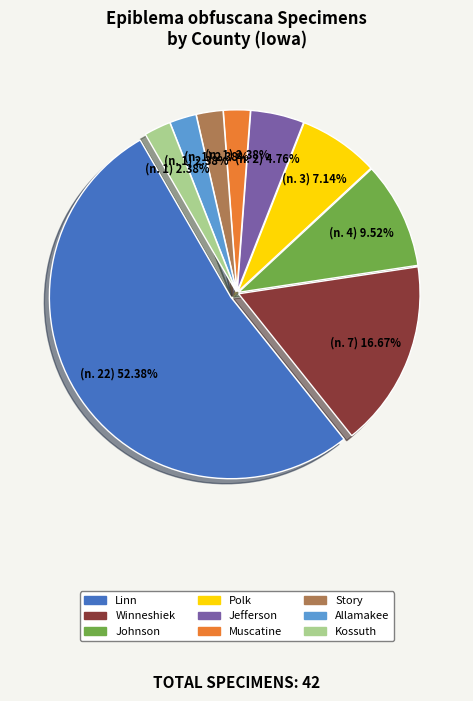

Is there a majority slice in this chart?

Yes